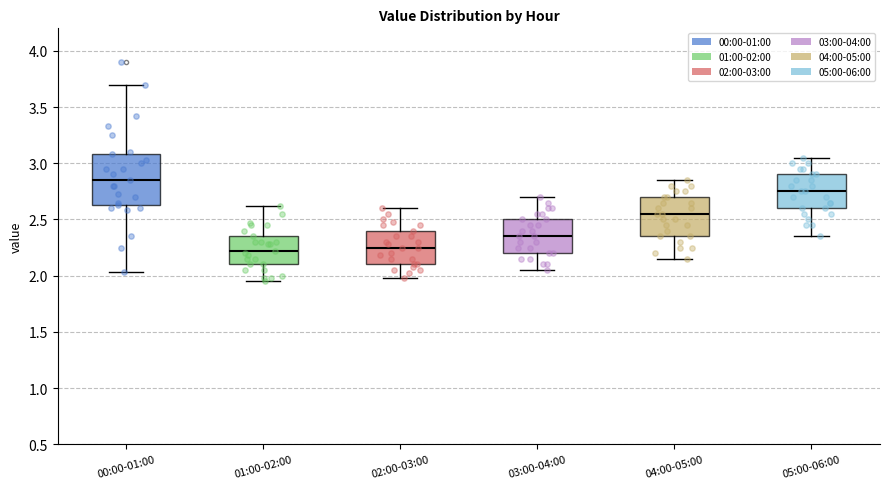

Reading left to right, transcribe this box plot: for each box, give where its median line is, the range the box spans, and where its two whiskers end, as read against the y-axis. The values are not printed on the chart, so give them approximately, as read against the axis.

00:00-01:00: median 2.85, box 2.65 to 3.10, whiskers 2.05 to 3.70
01:00-02:00: median 2.20, box 2.10 to 2.35, whiskers 1.95 to 2.60
02:00-03:00: median 2.25, box 2.10 to 2.40, whiskers 2.00 to 2.60
03:00-04:00: median 2.35, box 2.20 to 2.50, whiskers 2.05 to 2.70
04:00-05:00: median 2.55, box 2.35 to 2.70, whiskers 2.15 to 2.85
05:00-06:00: median 2.75, box 2.60 to 2.90, whiskers 2.35 to 3.05